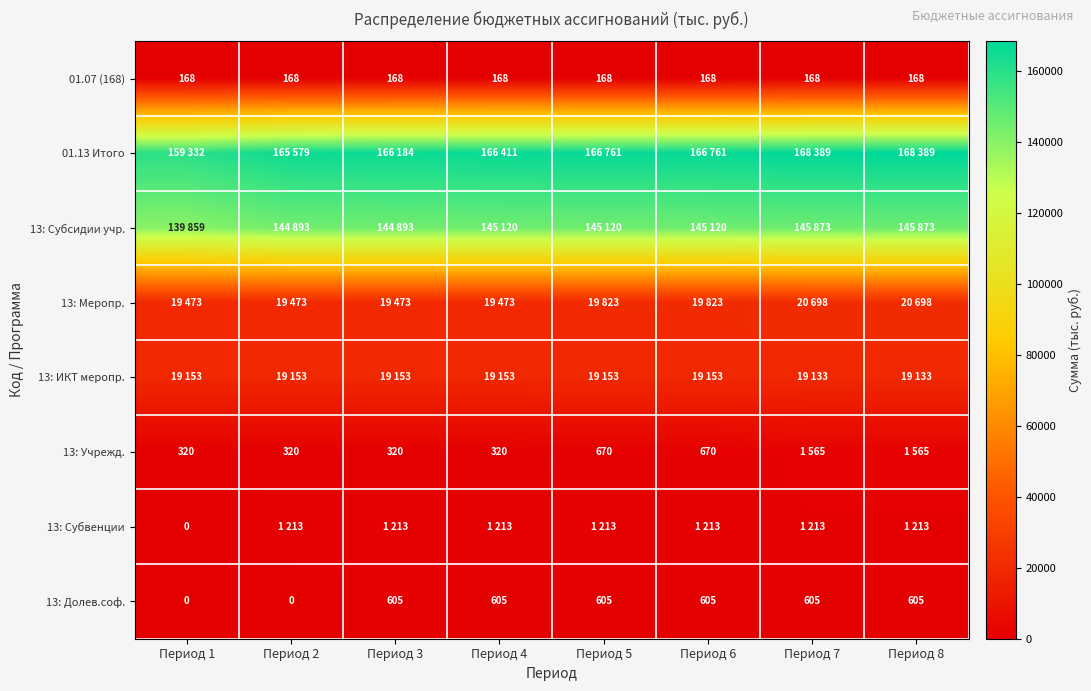

What is the sum of the 01.07 (168) values at Период 3 and Период 8?

336